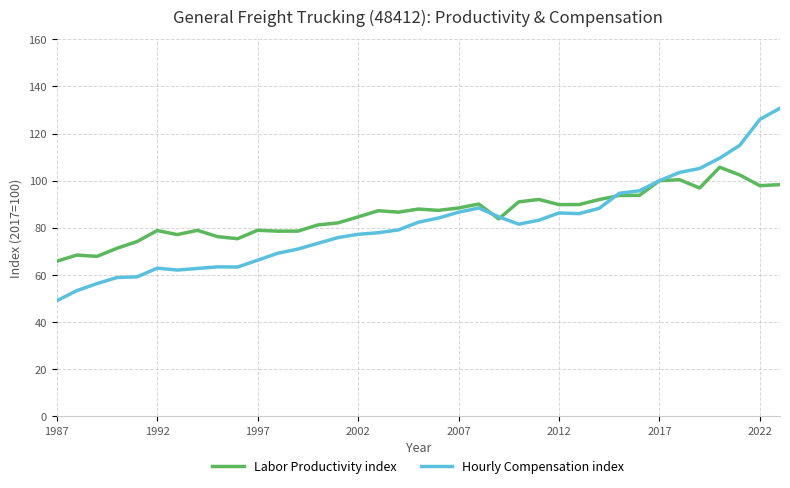

What is the maximum value for Hourly Compensation index?

130.8